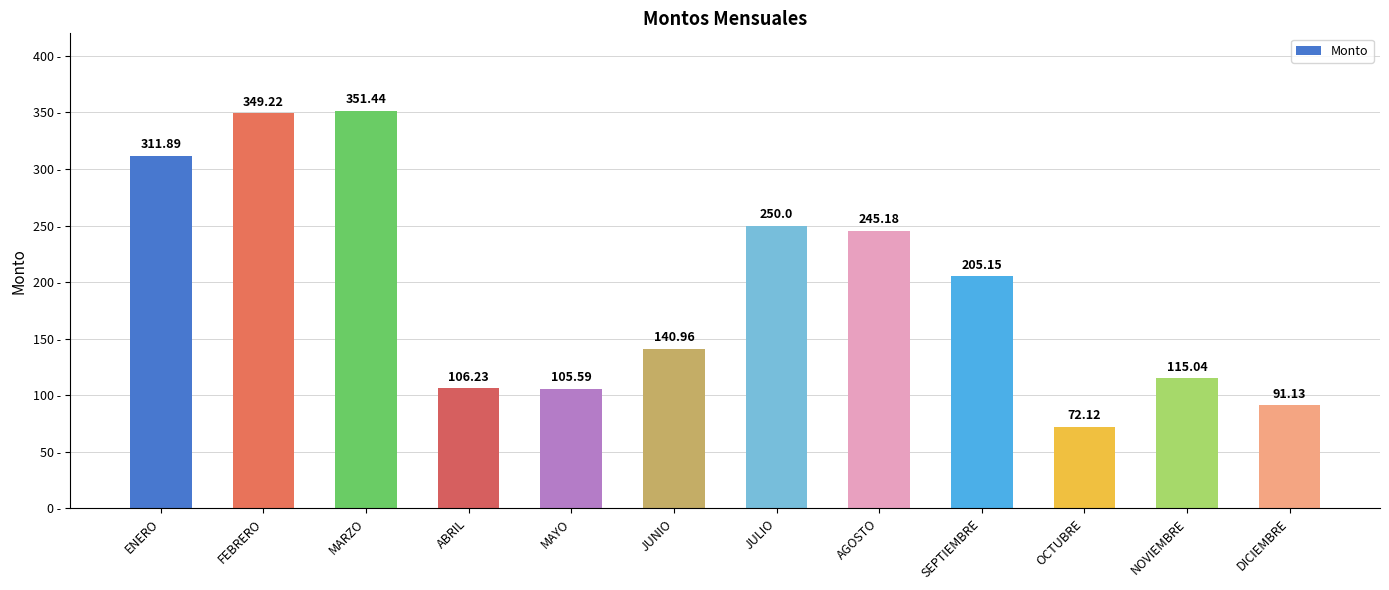

How many values exceed 205?

6